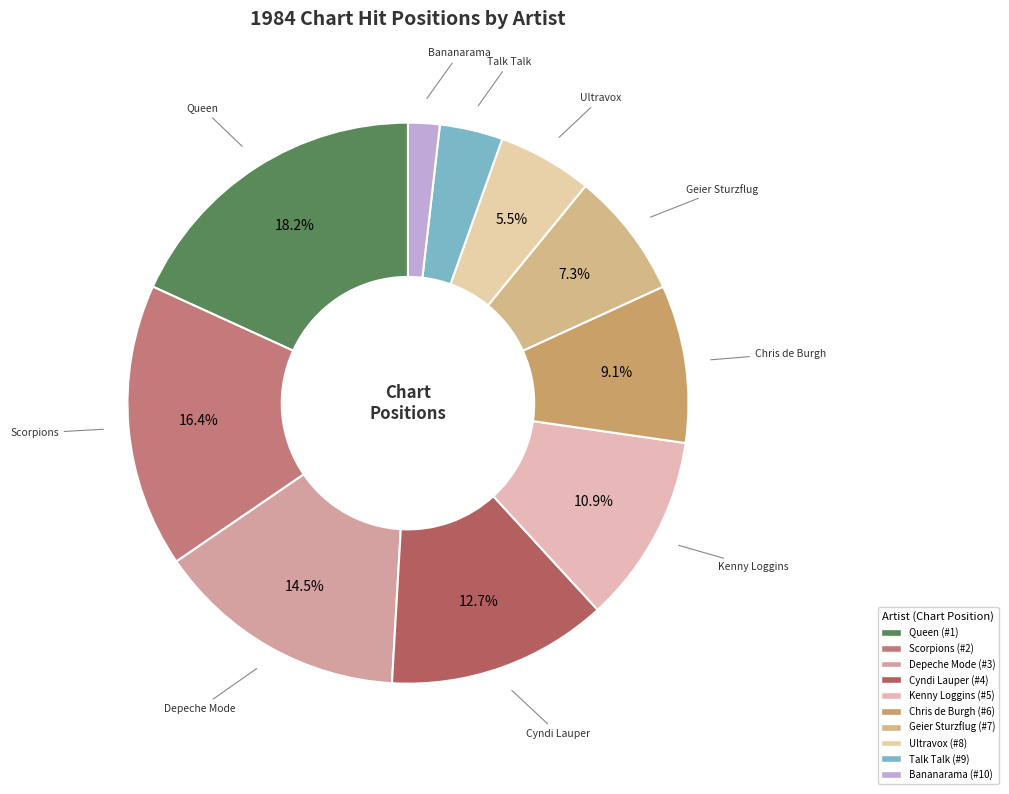

Is there a majority slice in this chart?

No